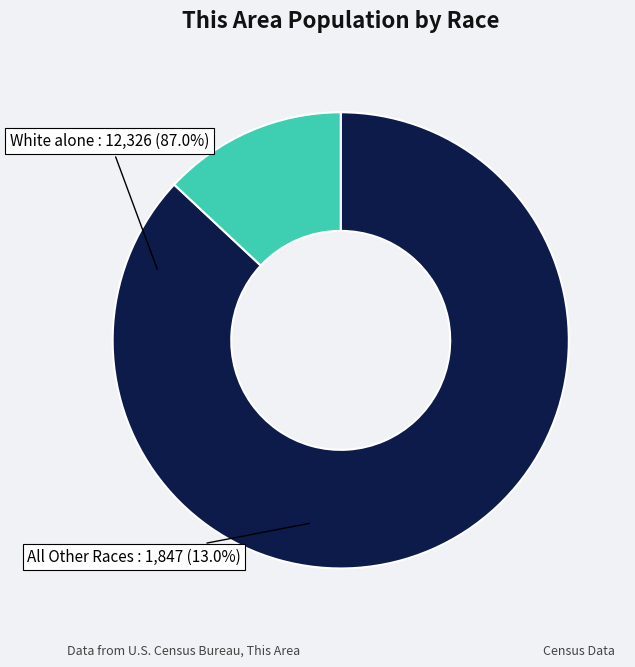

Do All Other Races and White alone together represent more than half of the pie?

Yes